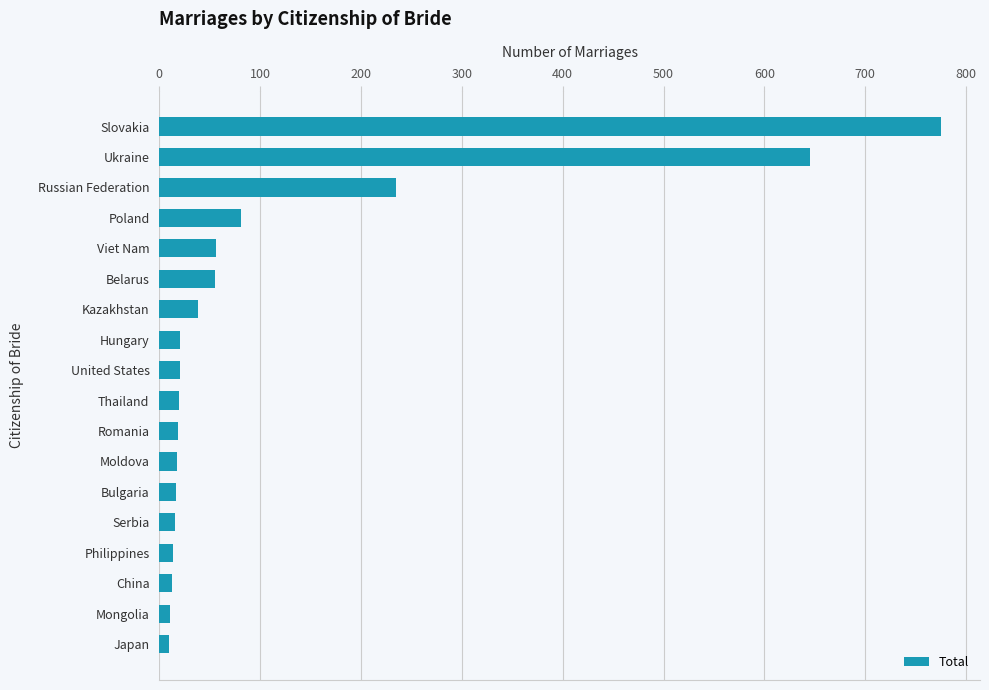

The chart shows a value of 775 at Slovakia. True or false?

True